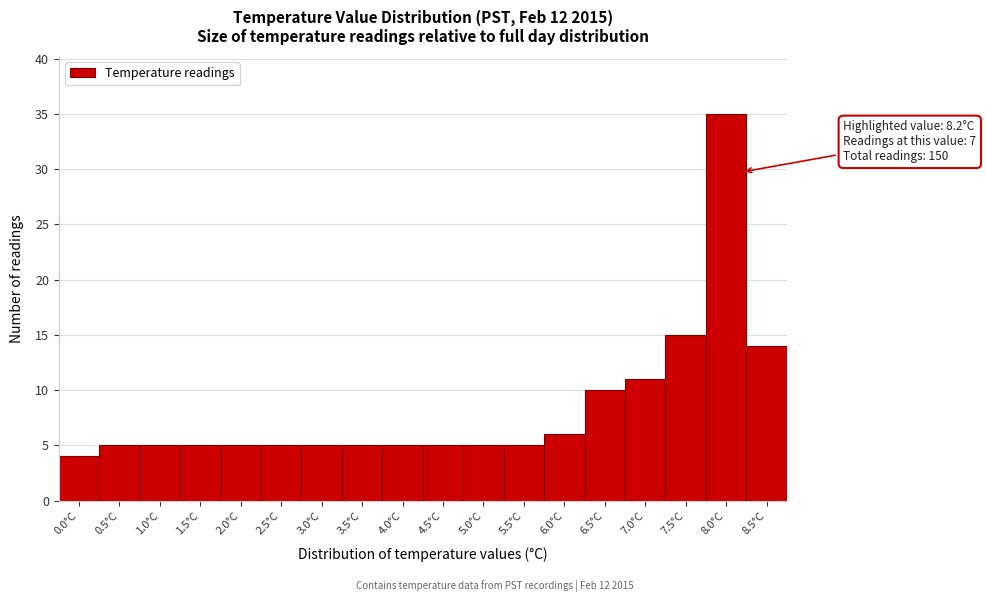

Reading right to left, what are all the values shown in this chart?

8.5°C=14	8.0°C=35	7.5°C=15	7.0°C=11	6.5°C=10	6.0°C=6	5.5°C=5	5.0°C=5	4.5°C=5	4.0°C=5	3.5°C=5	3.0°C=5	2.5°C=5	2.0°C=5	1.5°C=5	1.0°C=5	0.5°C=5	0.0°C=4